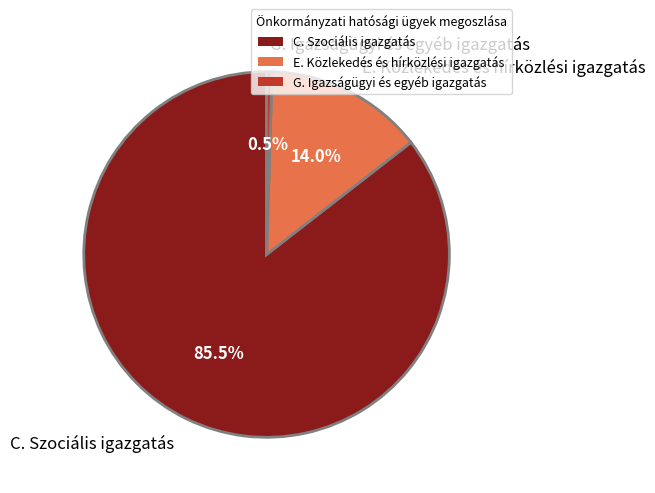

The E. Közlekedés és hírközlési igazgatás slice represents 14% of the pie. True or false?

True